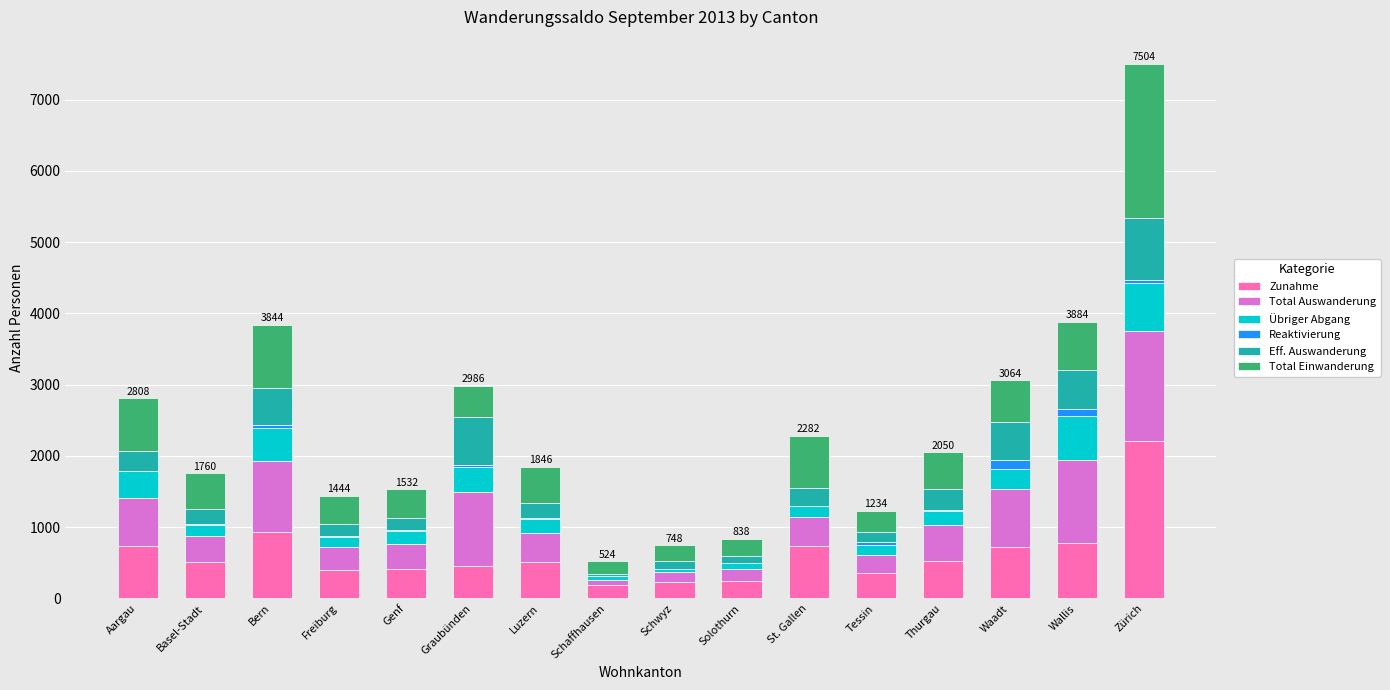

What is the highest value of the Zunahme series?

2207